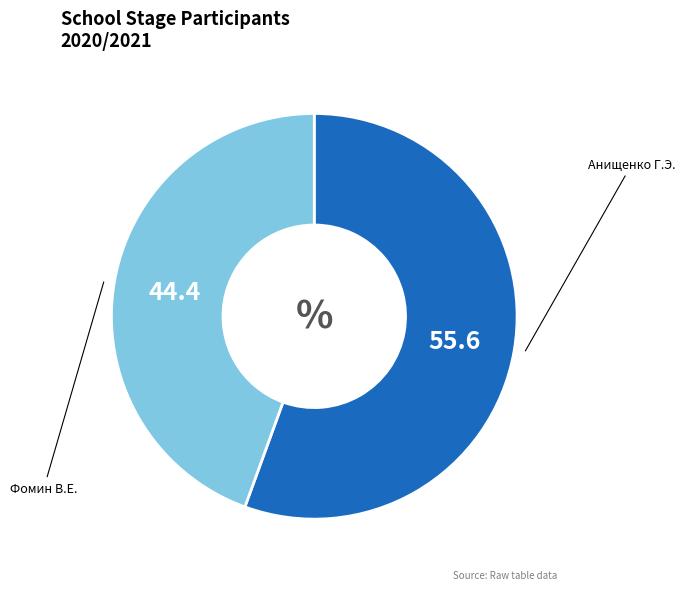

Count the number of slices in the pie.

2